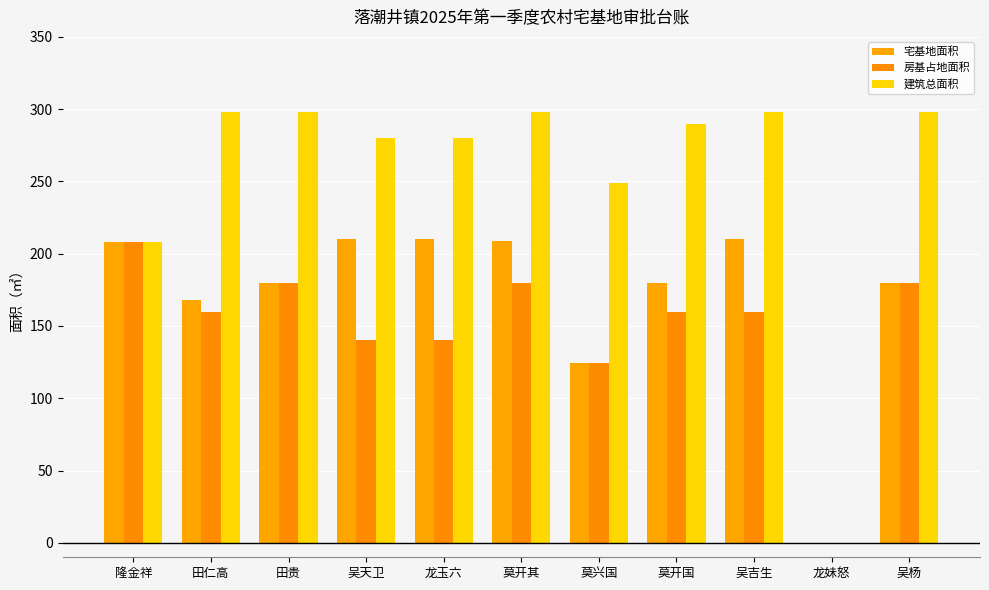

Which series has the widest spread of values?

建筑总面积